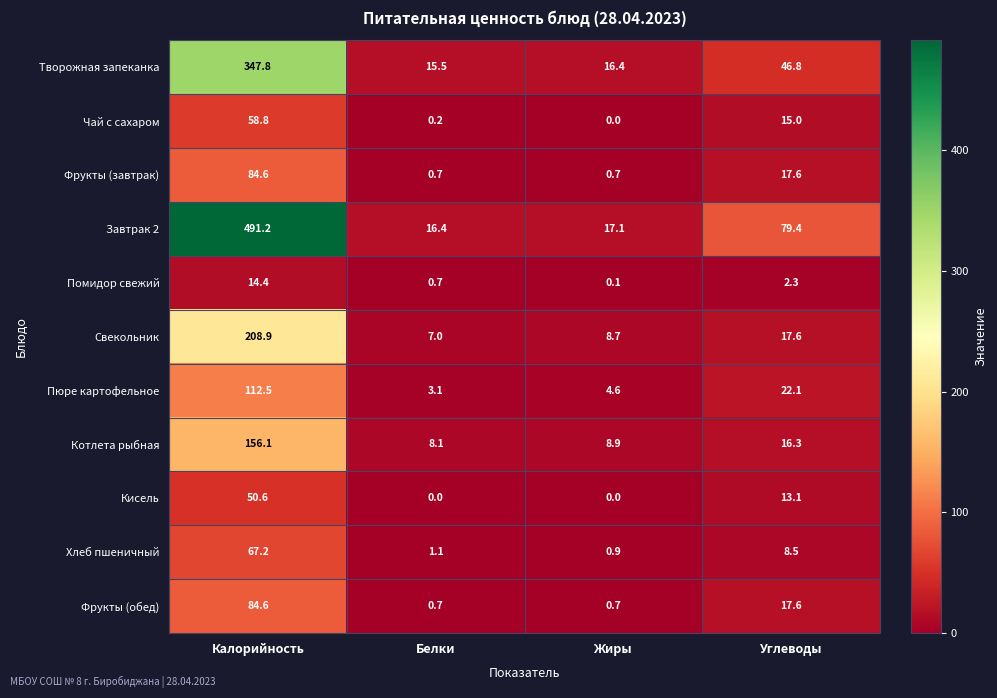

Count the number of categories in the chart.

4